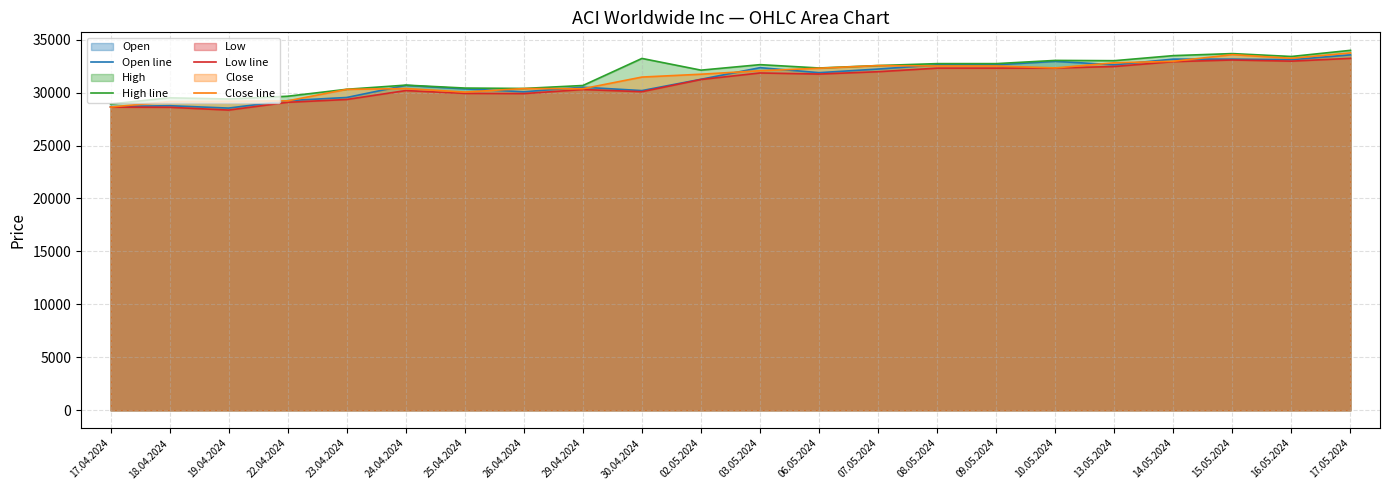

At which label is Low line closest to 30787?

02.05.2024